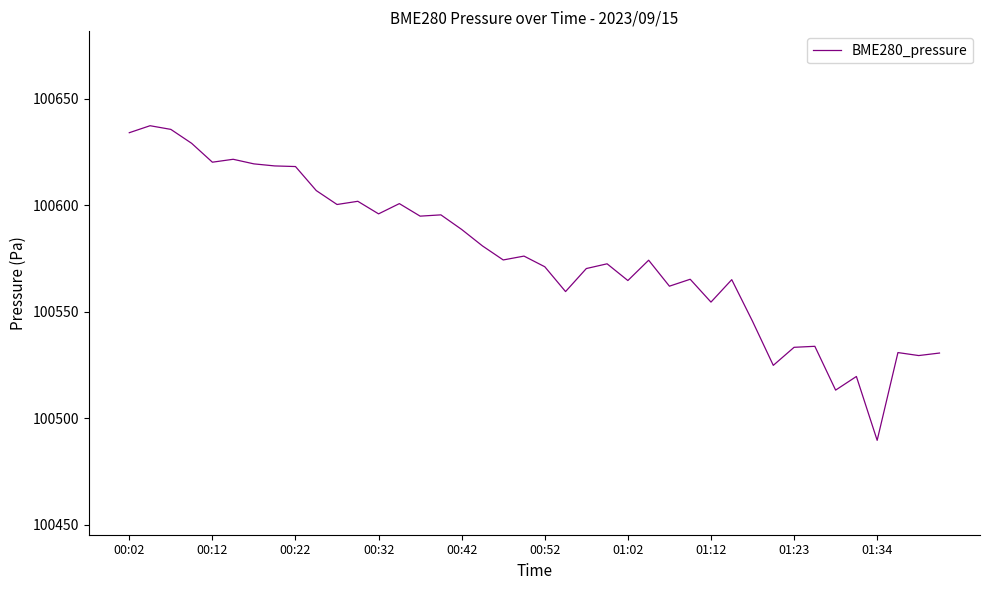

What is the difference between the maximum and minimum values?

147.7